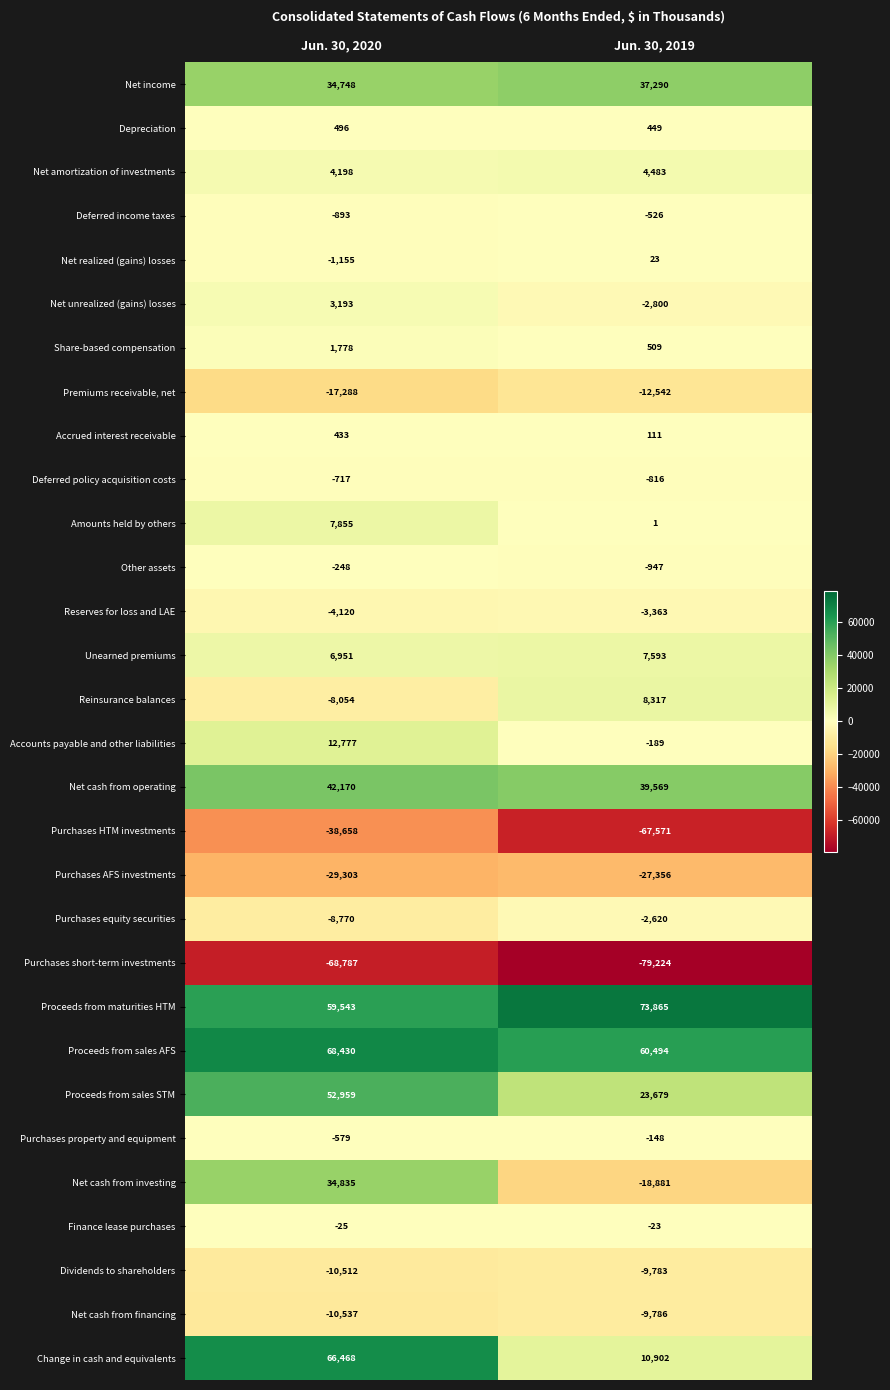

At Jun. 30, 2019, list the series in order from largest to smallest.

Proceeds from maturities HTM, Proceeds from sales AFS, Net cash from operating, Net income, Proceeds from sales STM, Change in cash and equivalents, Reinsurance balances, Unearned premiums, Net amortization of investments, Share-based compensation, Depreciation, Accrued interest receivable, Net realized (gains) losses, Amounts held by others, Finance lease purchases, Purchases property and equipment, Accounts payable and other liabilities, Deferred income taxes, Deferred policy acquisition costs, Other assets, Purchases equity securities, Net unrealized (gains) losses, Reserves for loss and LAE, Dividends to shareholders, Net cash from financing, Premiums receivable, net, Net cash from investing, Purchases AFS investments, Purchases HTM investments, Purchases short-term investments